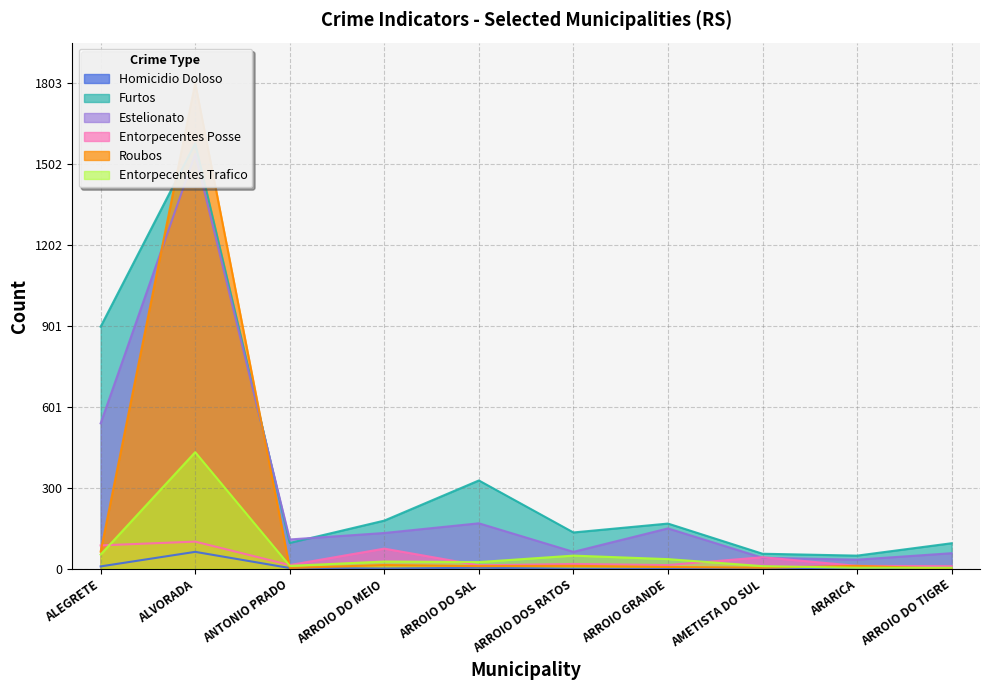

Reading left to right, extract all data points from this chart.

Homicidio Doloso: ALEGRETE=3.0	ALVORADA=21.0	ANTONIO PRADO=1.0	ARROIO DO MEIO=0.3	ARROIO DO SAL=1.3	ARROIO DOS RATOS=0.0	ARROIO GRANDE=0.0	AMETISTA DO SUL=0.3	ARARICA=0.3	ARROIO DO TIGRE=1.0
Furtos: ALEGRETE=299.2	ALVORADA=525.5	ANTONIO PRADO=31.9	ARROIO DO MEIO=59.6	ARROIO DO SAL=109.2	ARROIO DOS RATOS=44.9	ARROIO GRANDE=55.9	AMETISTA DO SUL=18.6	ARARICA=16.3	ARROIO DO TIGRE=31.6
Estelionato: ALEGRETE=179.7	ALVORADA=512.5	ANTONIO PRADO=36.3	ARROIO DO MEIO=44.3	ARROIO DO SAL=56.2	ARROIO DOS RATOS=21.0	ARROIO GRANDE=49.9	AMETISTA DO SUL=13.6	ARARICA=11.3	ARROIO DO TIGRE=19.3
Entorpecentes Posse: ALEGRETE=29.0	ALVORADA=33.6	ANTONIO PRADO=4.7	ARROIO DO MEIO=25.0	ARROIO DO SAL=4.3	ARROIO DOS RATOS=6.0	ARROIO GRANDE=4.7	AMETISTA DO SUL=14.3	ARARICA=3.7	ARROIO DO TIGRE=3.3
Roubos: ALEGRETE=21.3	ALVORADA=600.0	ANTONIO PRADO=1.0	ARROIO DO MEIO=4.7	ARROIO DO SAL=3.3	ARROIO DOS RATOS=3.7	ARROIO GRANDE=2.3	AMETISTA DO SUL=1.3	ARARICA=3.7	ARROIO DO TIGRE=0.0
Entorpecentes Trafico: ALEGRETE=17.6	ALVORADA=144.1	ANTONIO PRADO=3.7	ARROIO DO MEIO=9.0	ARROIO DO SAL=8.3	ARROIO DOS RATOS=16.3	ARROIO GRANDE=12.0	AMETISTA DO SUL=3.3	ARARICA=1.3	ARROIO DO TIGRE=1.3